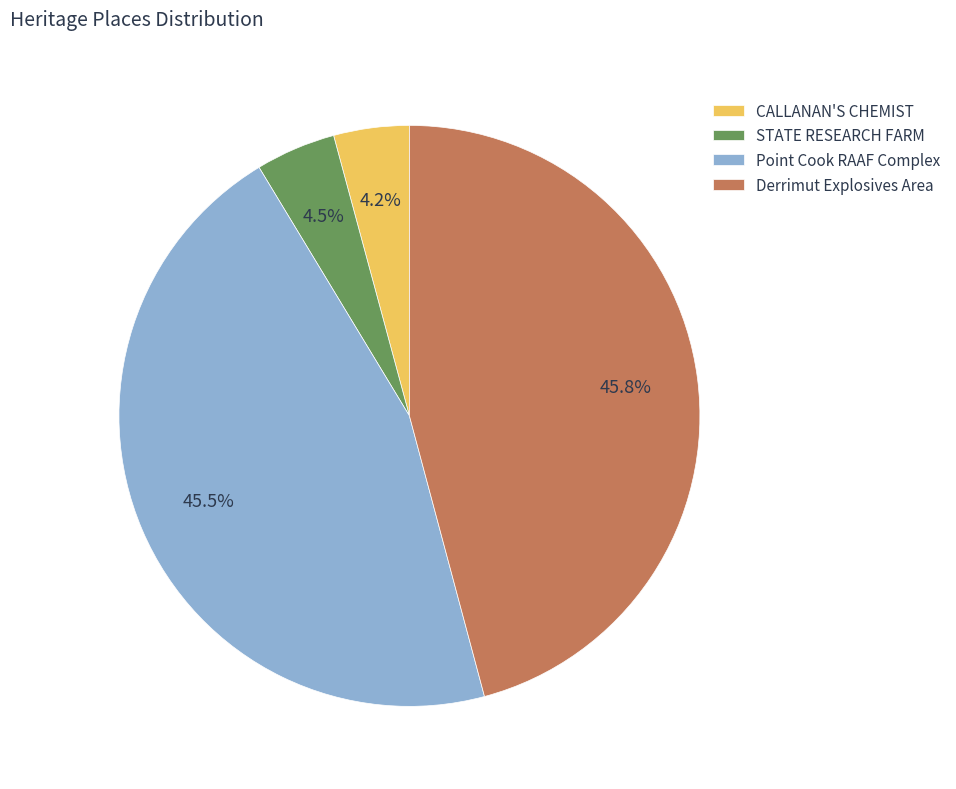

What portion of the pie excludes Derrimut Explosives Area?

54.2%